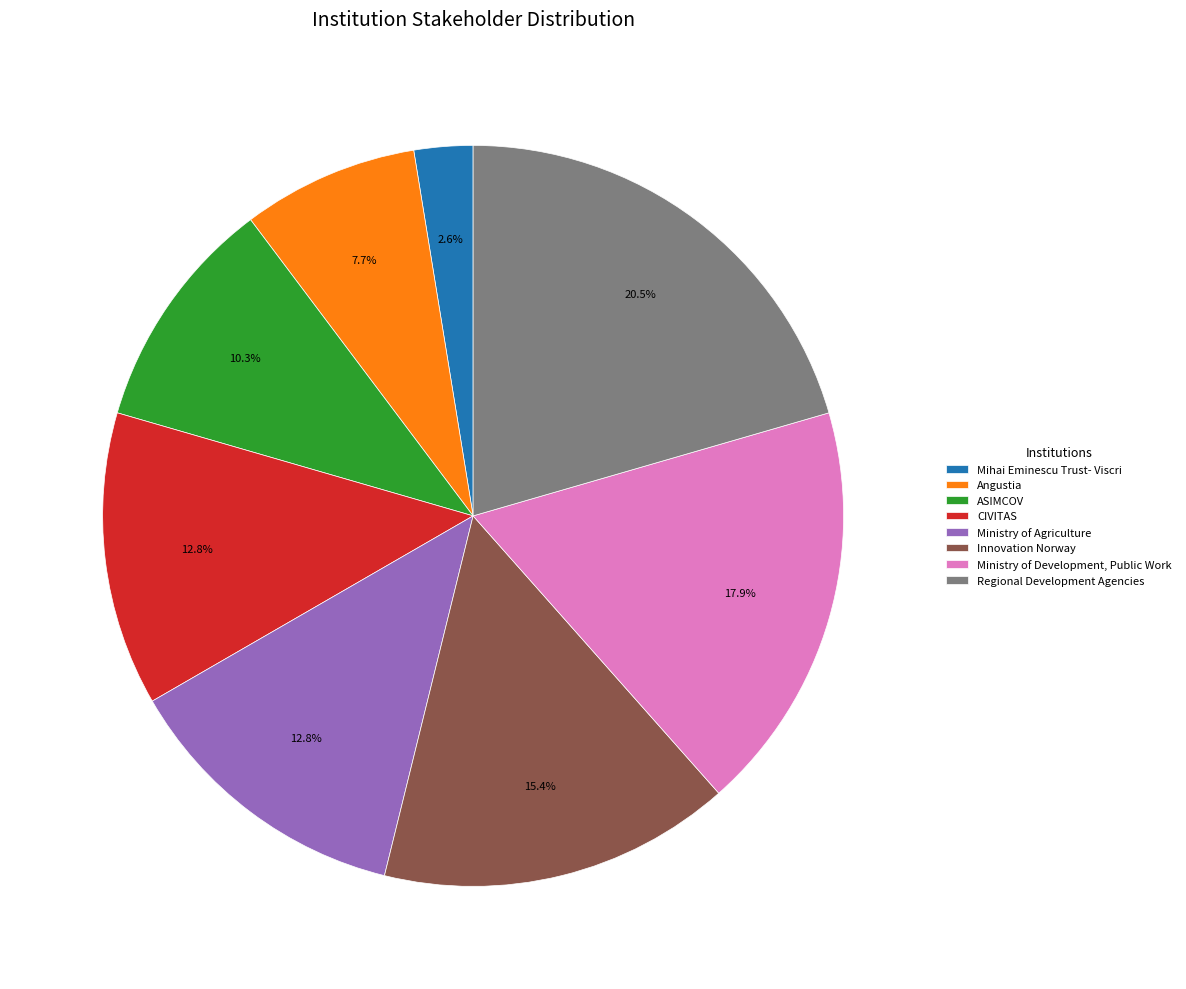

What is the smallest slice in the pie chart?

Mihai Eminescu Trust- Viscri